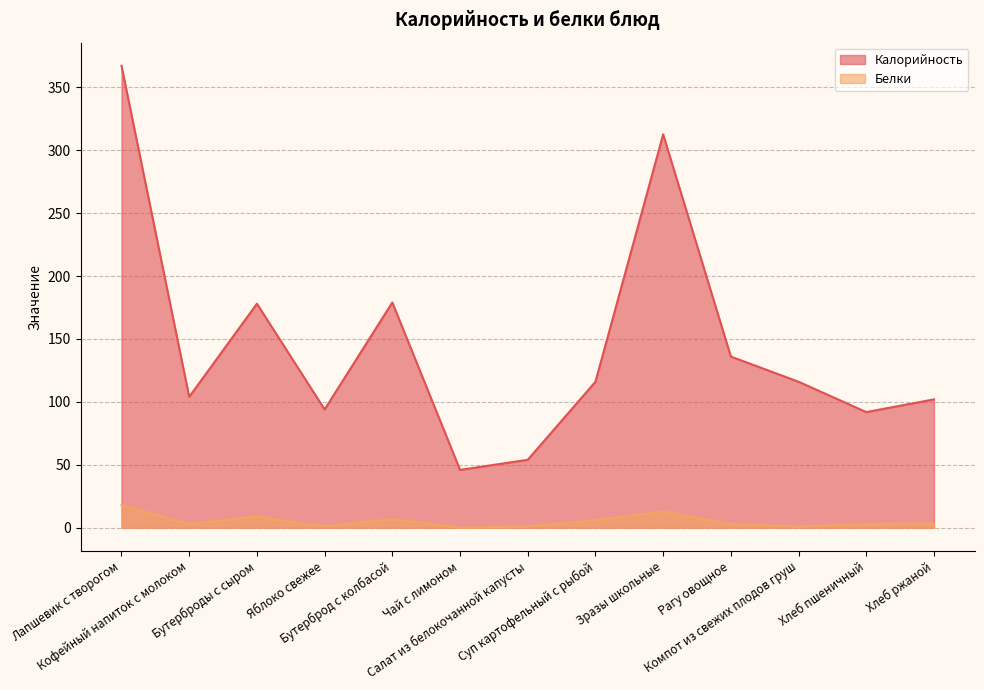

What position from the right is Лапшевик с творогом?

13